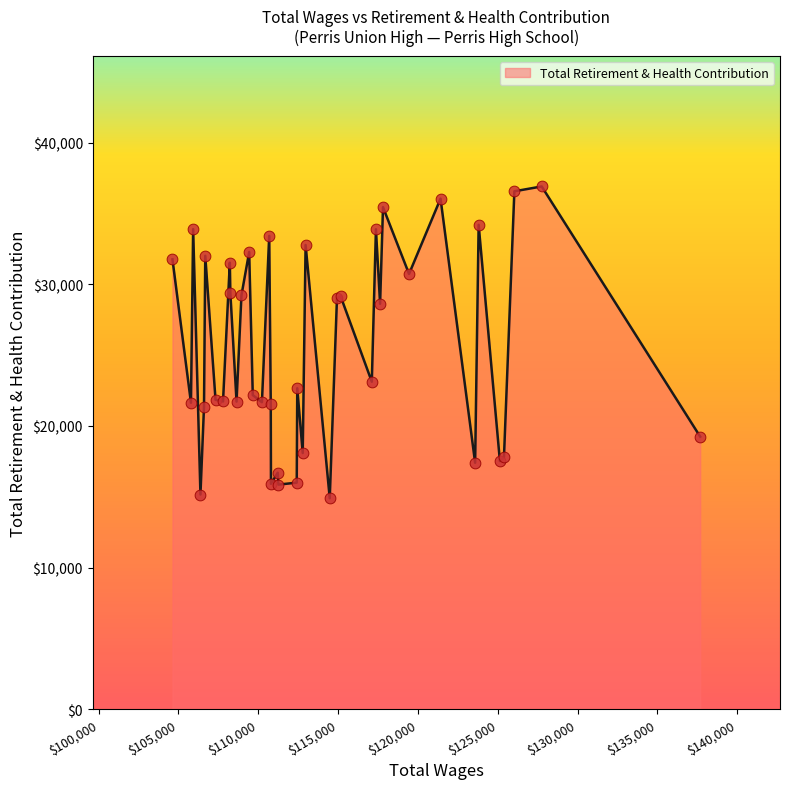

What is the minimum value shown in the chart?

14893